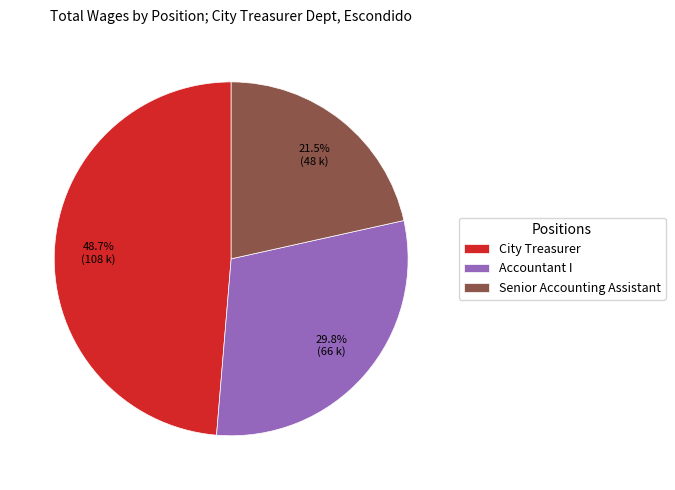

True or false: Accountant I accounts for 23% of the total.

False